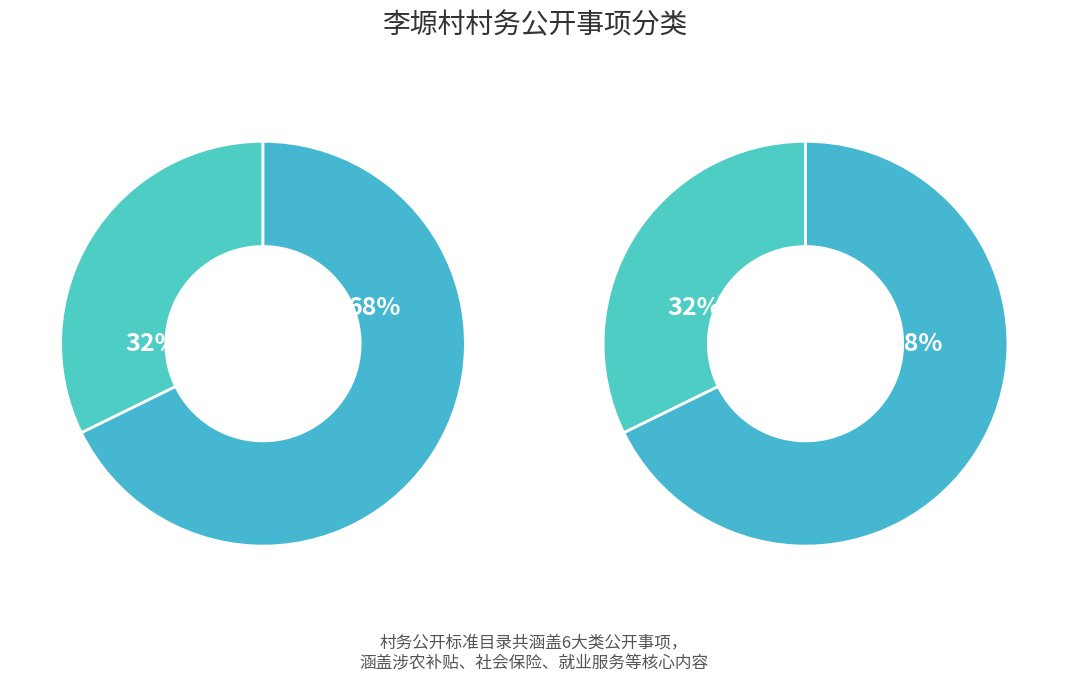

Rank the series by their maximum value, from highest to lowest.

社会保险, 其他, 社会福利, 涉农补贴, 社会救助与救灾, 就业服务